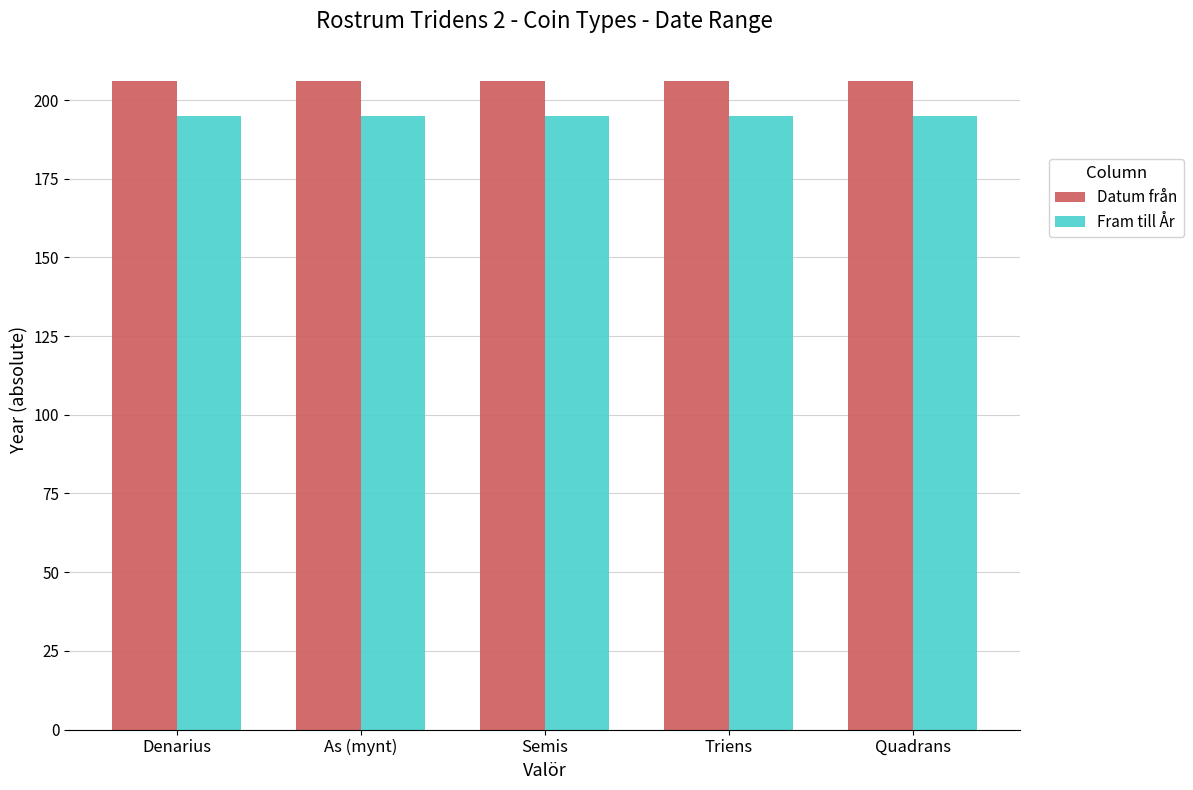

What is the total value across all series at Semis?

401